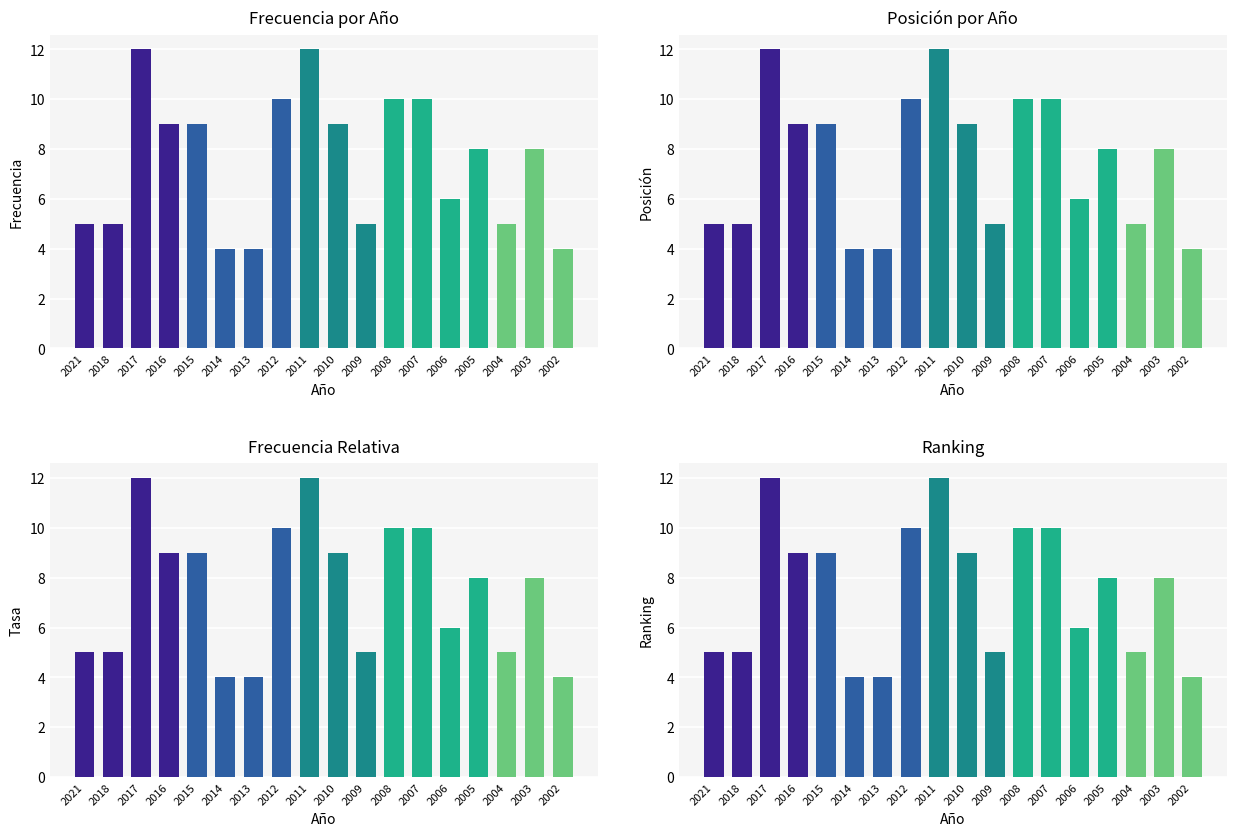

List the labels in order of value, largest first.

2017, 2011, 2012, 2008, 2007, 2016, 2015, 2010, 2005, 2003, 2006, 2021, 2018, 2009, 2004, 2014, 2013, 2002